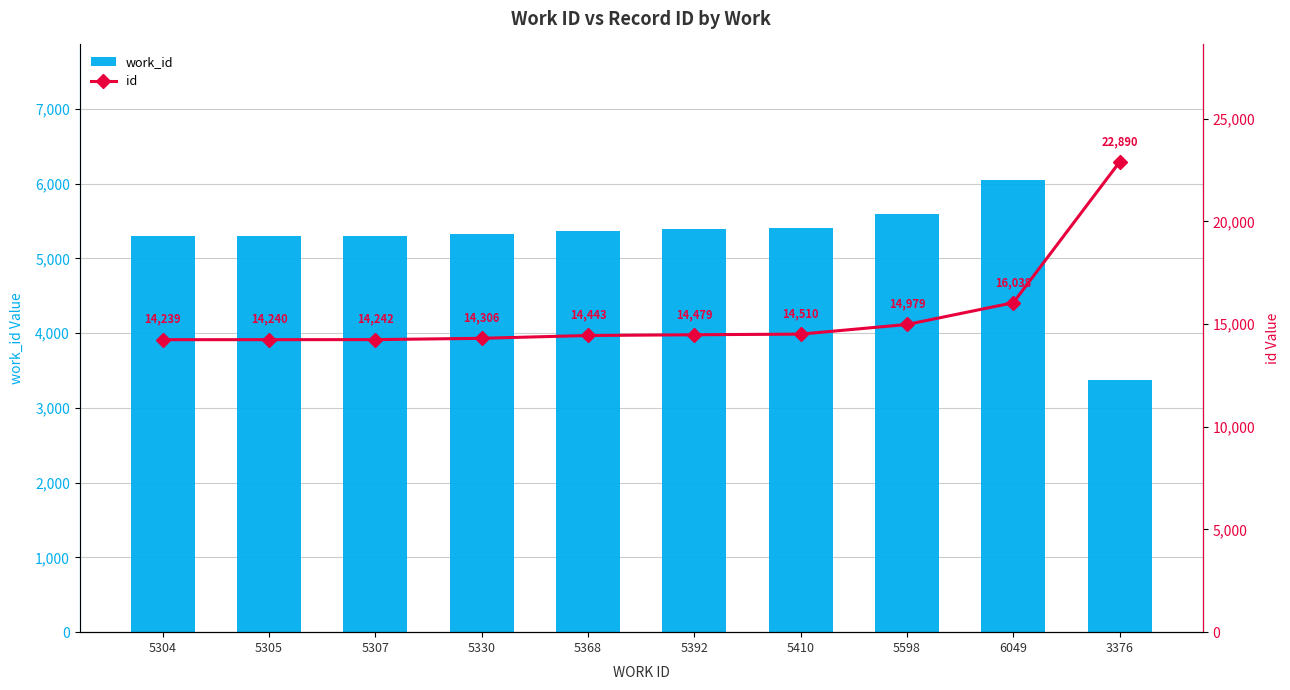

What is the difference between the maximum and minimum values in the work_id series?

2673